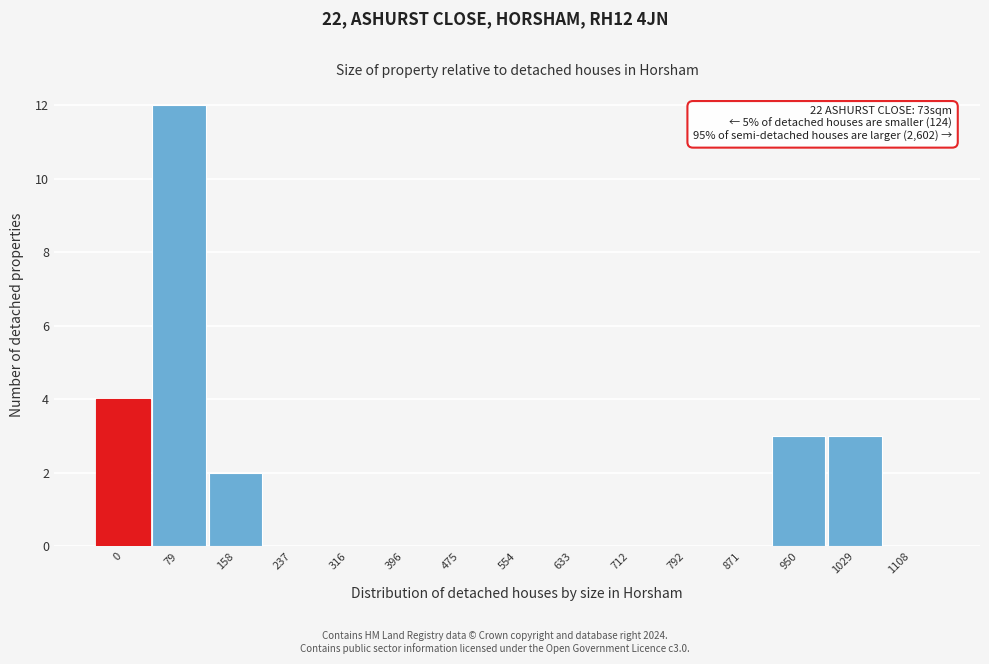

Reading left to right, list all the values displayed in this chart.

0=4	79=12	158=2	237=0	316=0	396=0	475=0	554=0	633=0	712=0	792=0	871=0	950=3	1029=3	1108=0